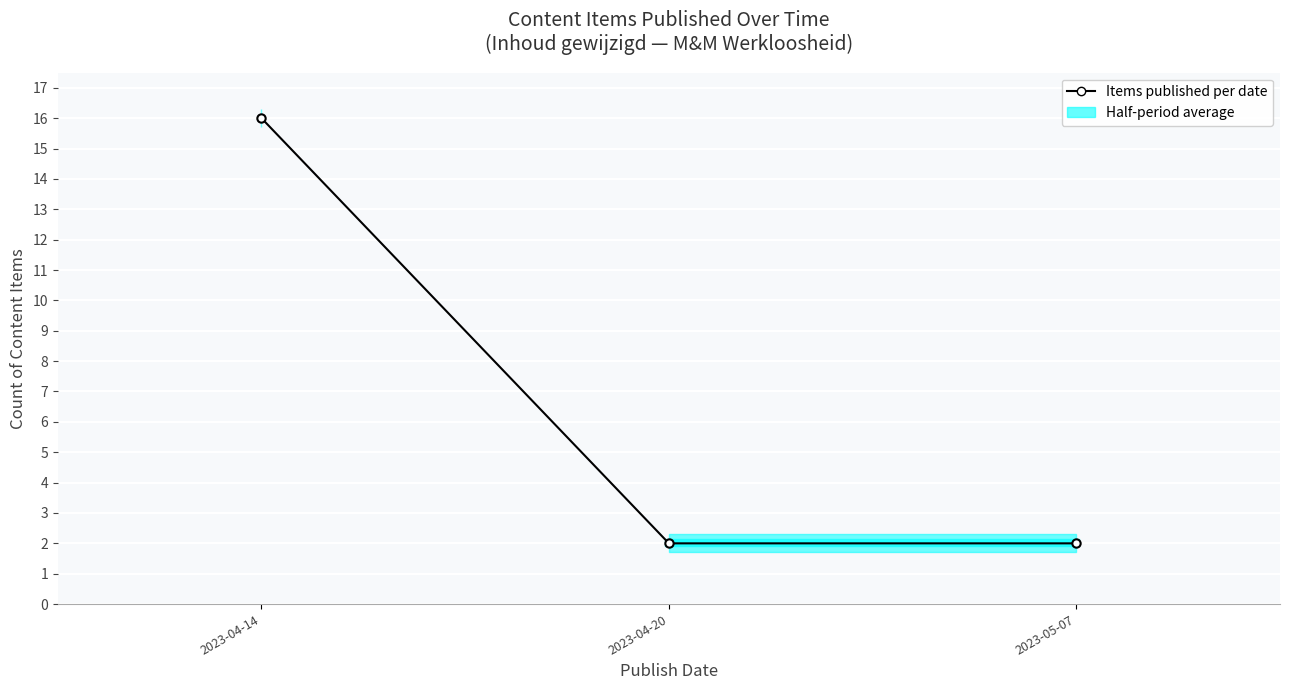

List the labels in order of value, largest first.

2023-04-14, 2023-04-20, 2023-05-07